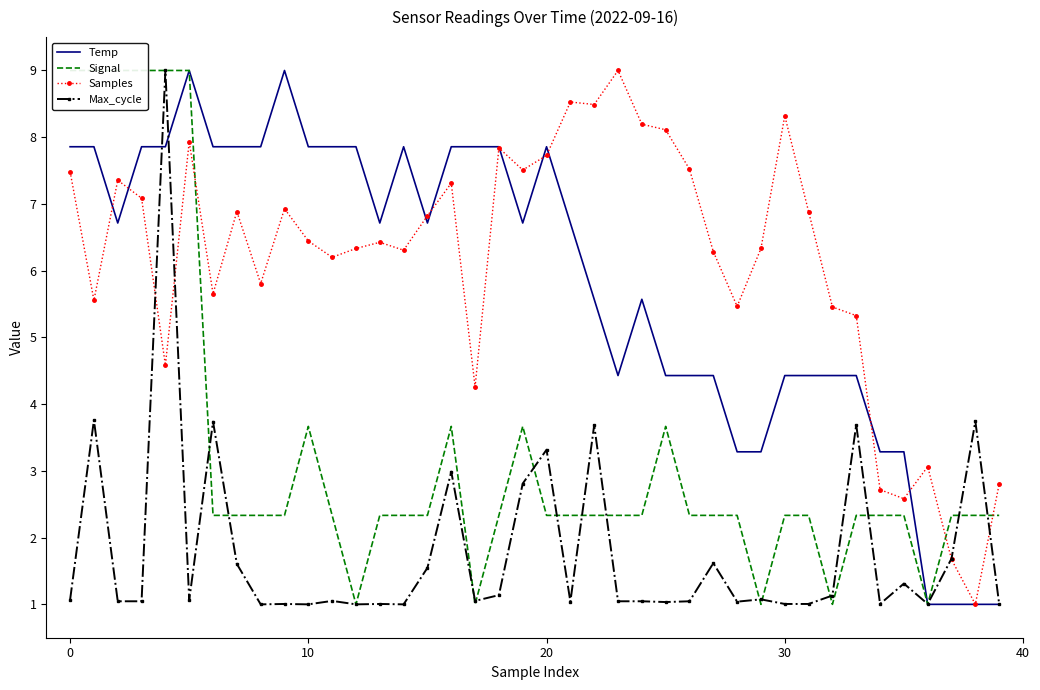

Is the value of Max_cycle at 10 greater than the value of Temp at 26?

No